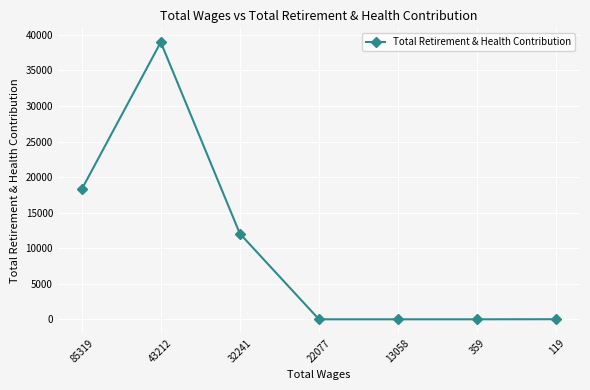

The chart shows a value of 0 at 13058. True or false?

True